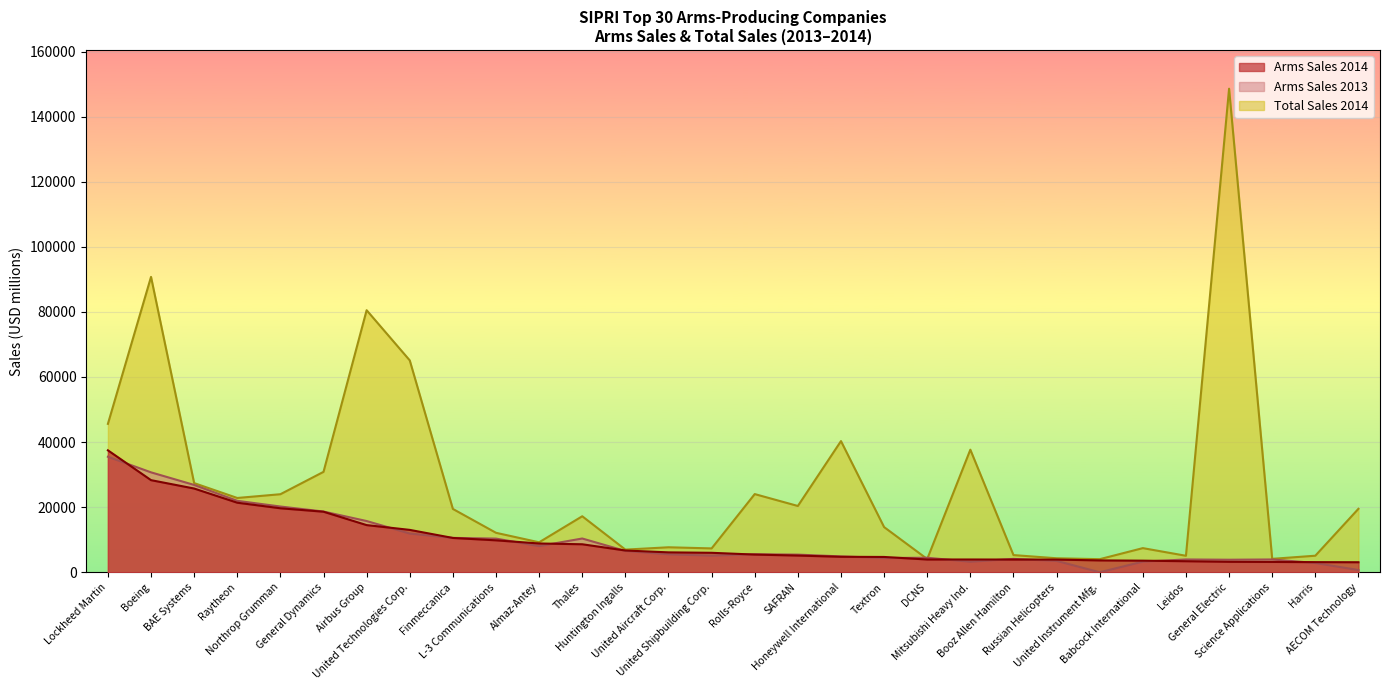

Between General Dynamics and SAFRAN, which series saw the biggest shift?

arms_sales_2014